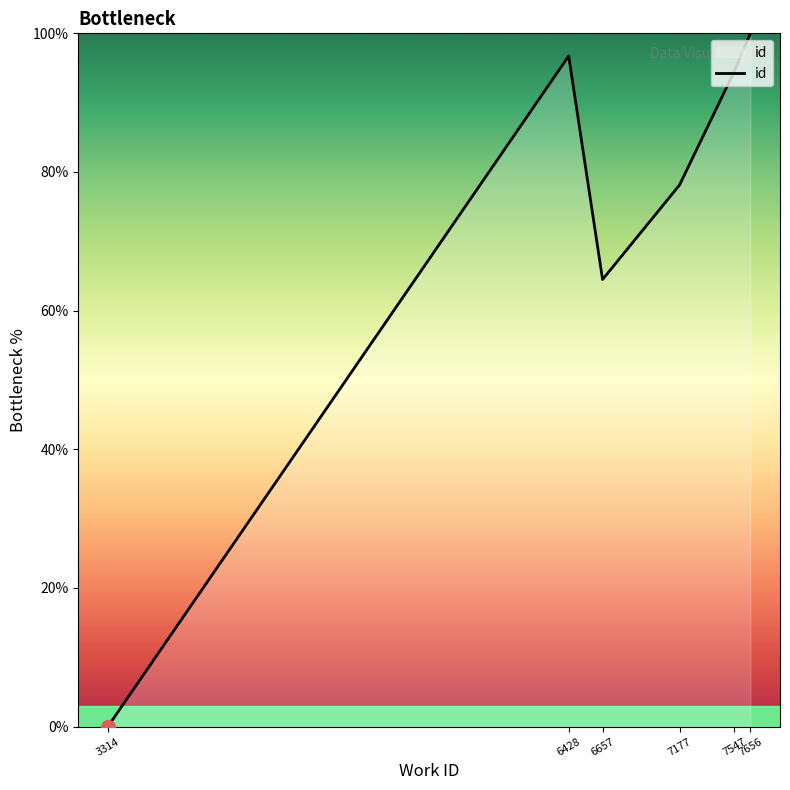

What is the sum of the values at 6657 and 7547?

159.0